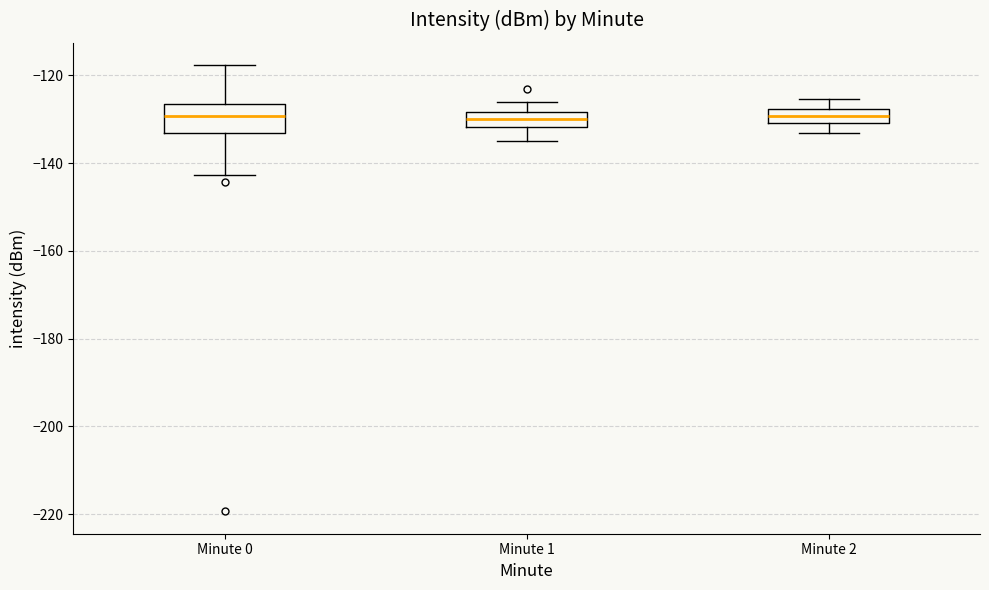

Reading left to right, transcribe this box plot: for each box, give where its median line is, the range the box spans, and where its two whiskers end, as read against the y-axis. The values are not printed on the chart, so give them approximately, as read against the axis.

Minute 0: median -130, box -134 to -126, whiskers -142 to -118
Minute 1: median -130, box -132 to -128, whiskers -134 to -126
Minute 2: median -130 (inside the box), box -130 to -128, whiskers -134 to -126